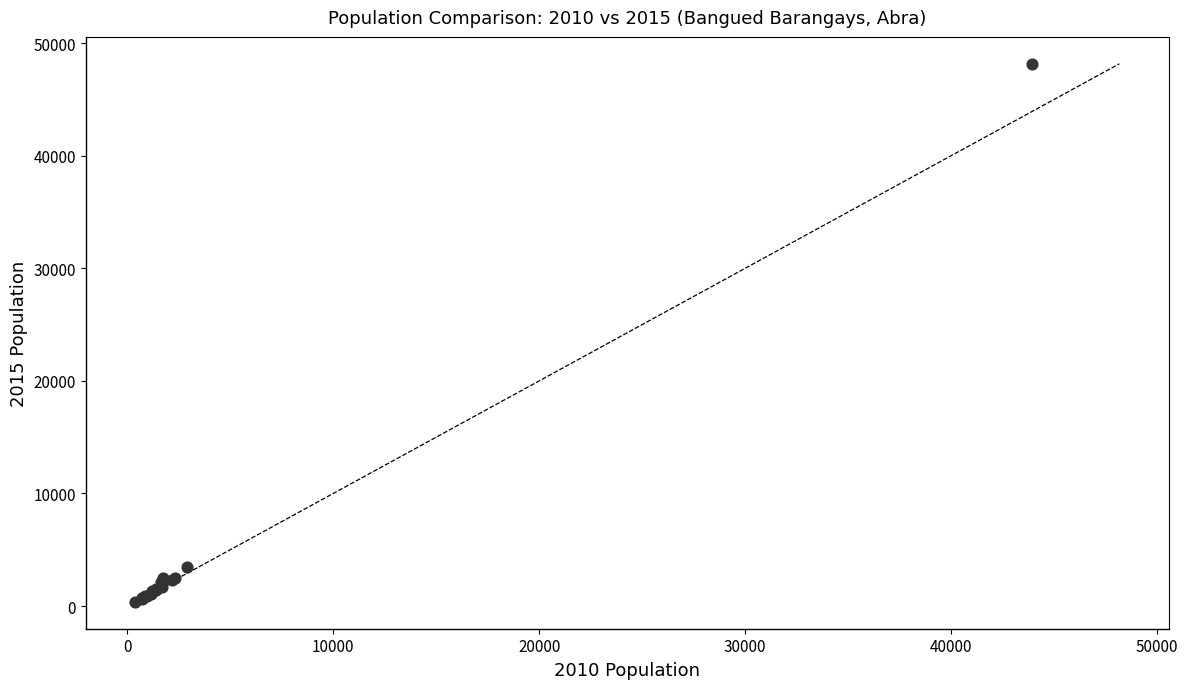

What Y value in the scatter plot is closest to 24282?

3494